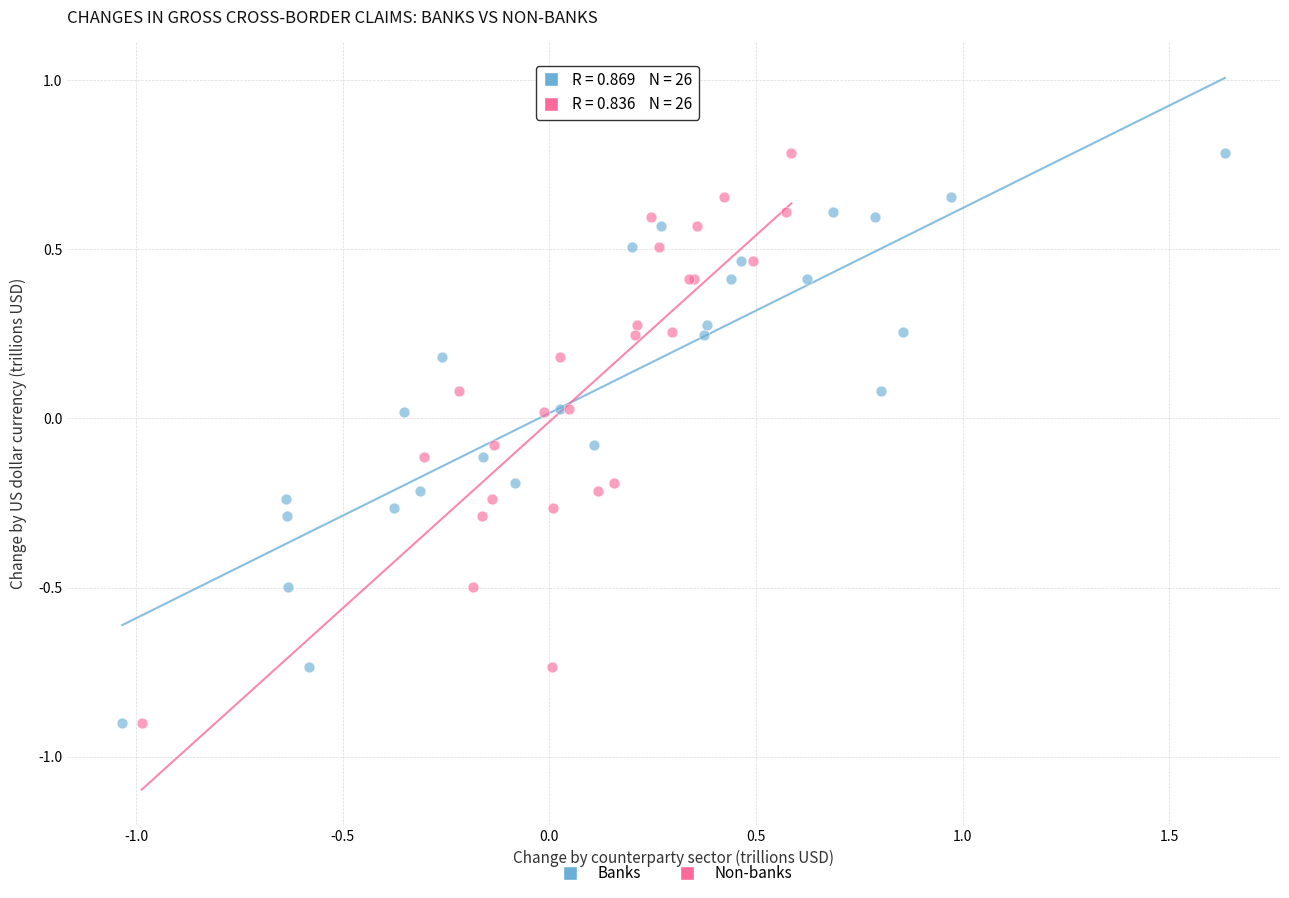

What are all the series names shown in the legend?

Banks, Non-banks